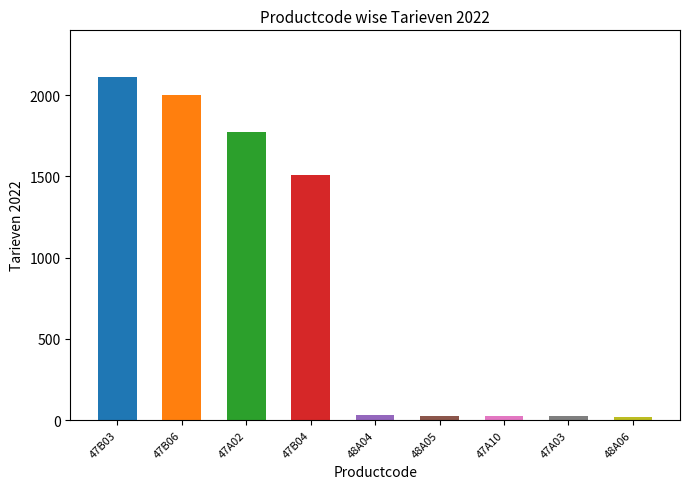

What is the minimum value shown in the chart?

20.2